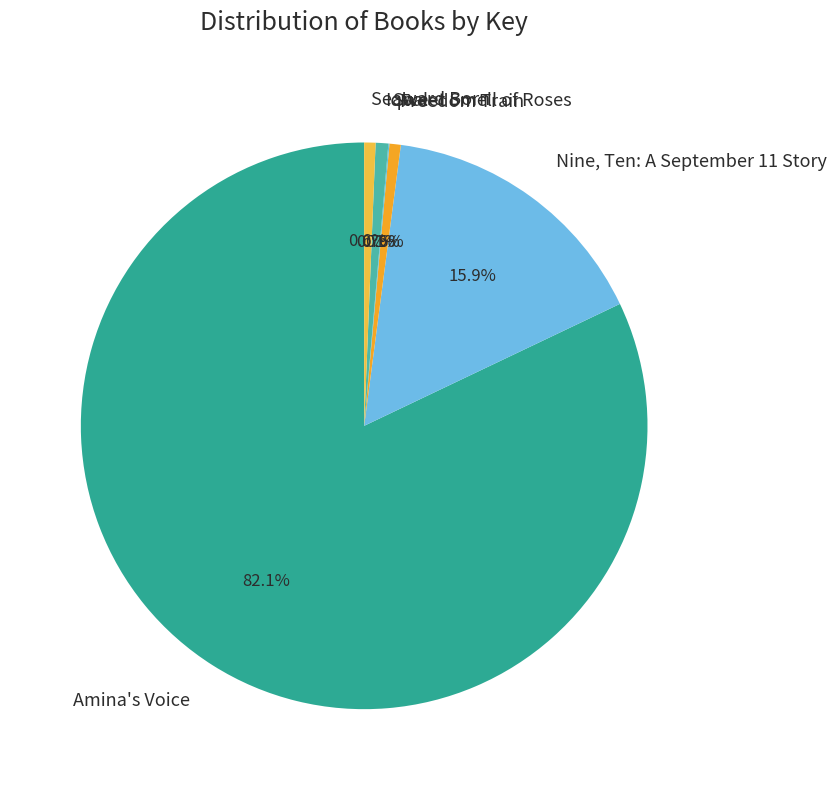

Which category has the biggest portion of the pie?

Amina's Voice